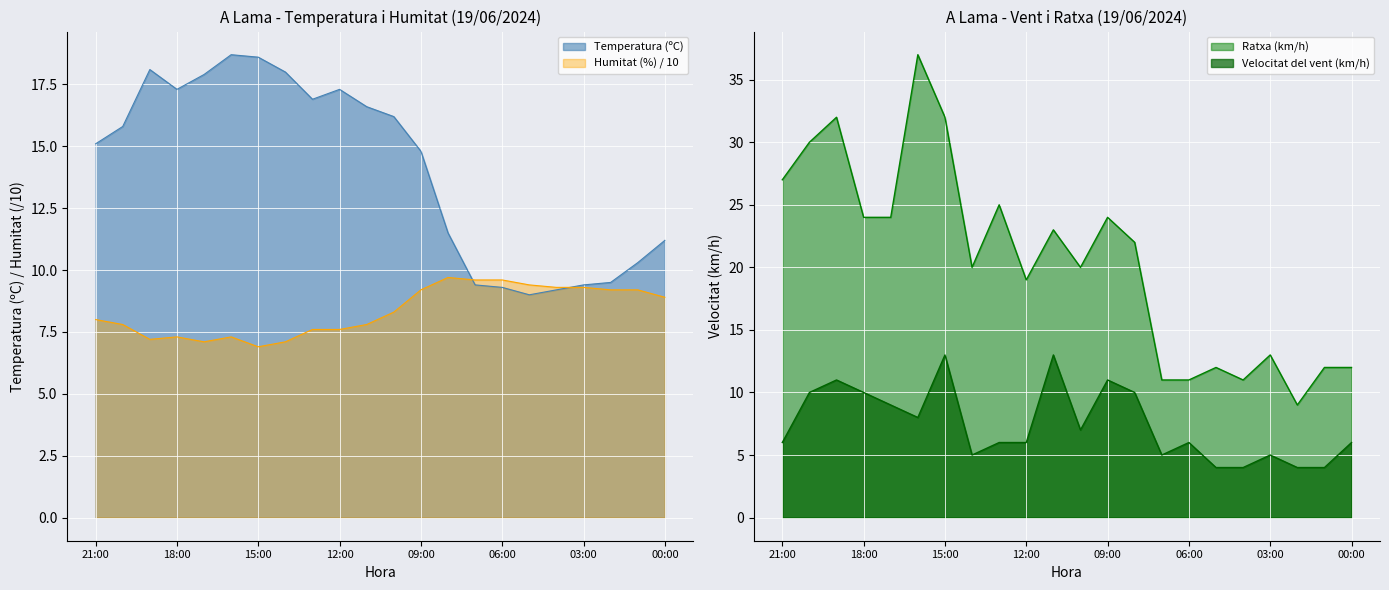

Which series has the largest total across all categories?

Ratxa (km/h)